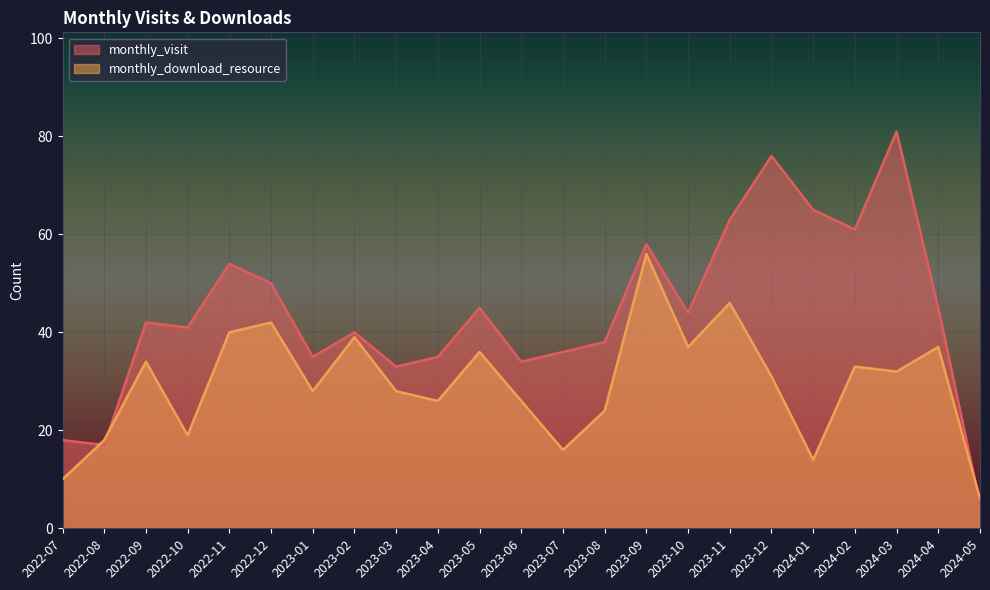

Between which two adjacent categories do monthly_download_resource and monthly_visit first intersect?

2022-07 and 2022-08